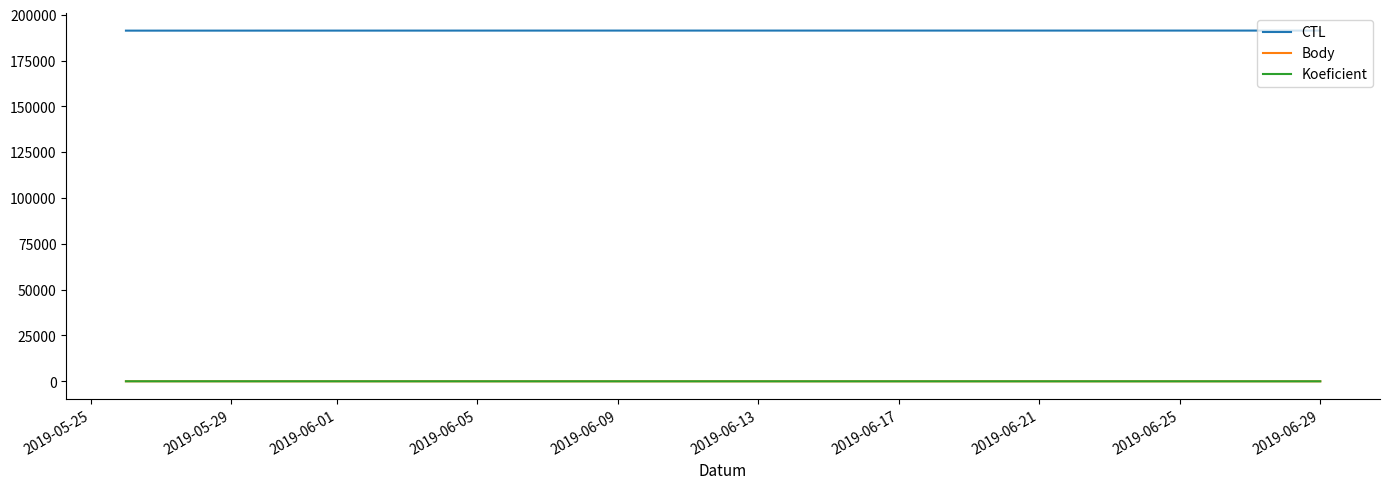

Which series has the largest total across all categories?

CTL